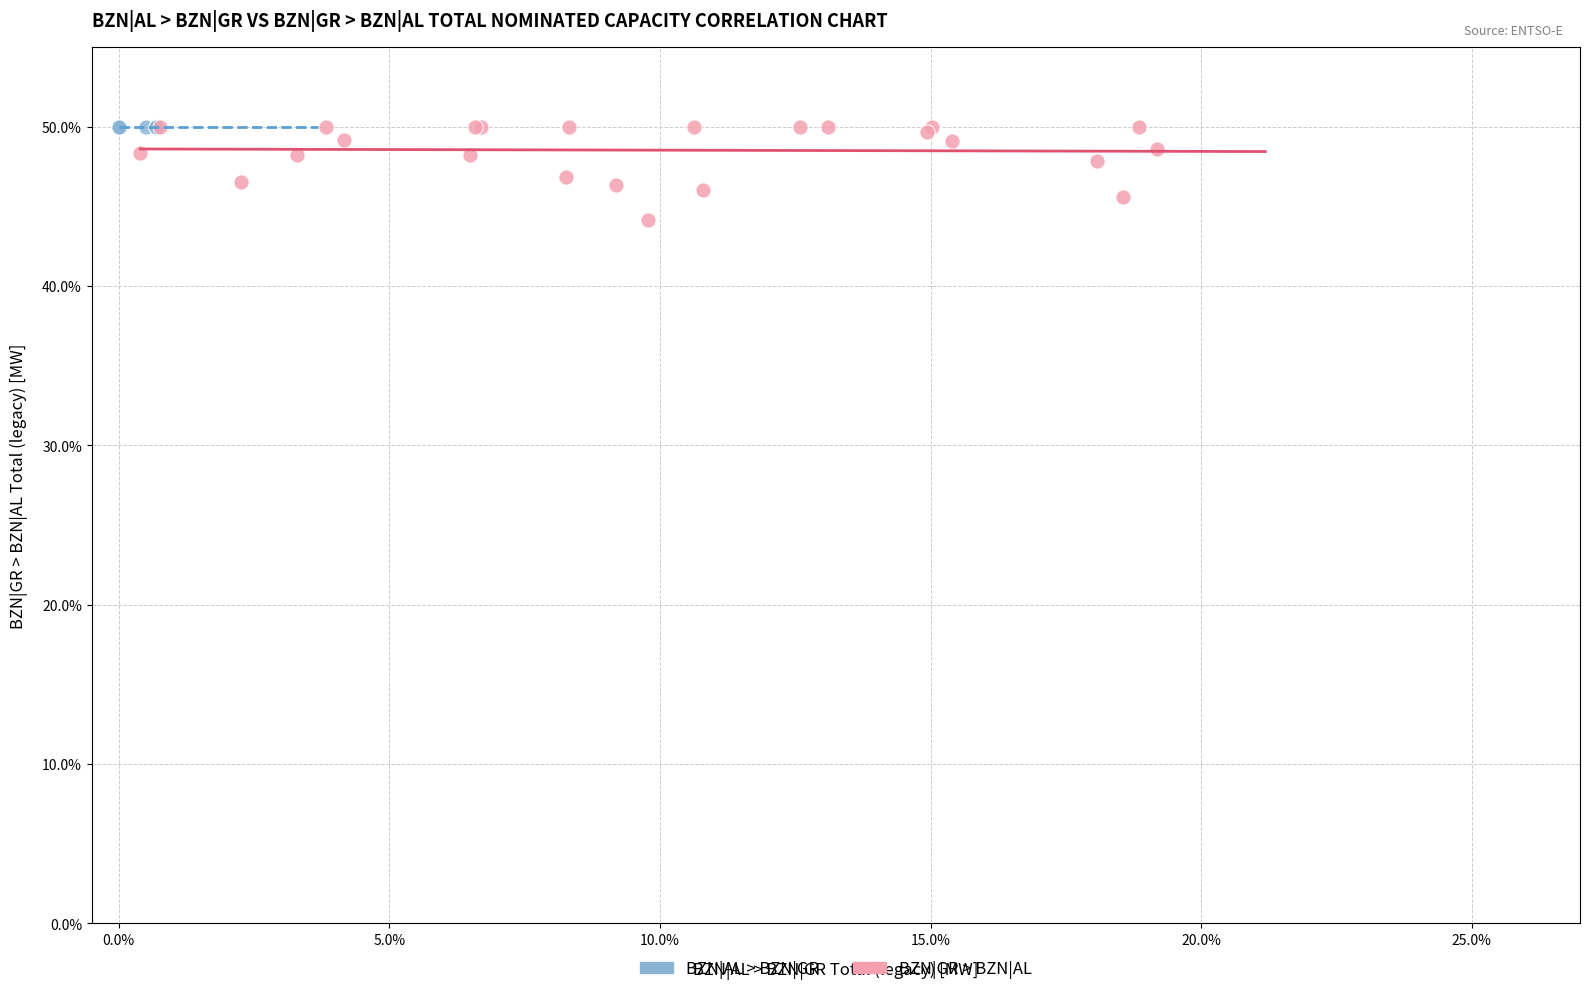

Which series reaches the minimum Y coordinate?

BZN|GR > BZN|AL